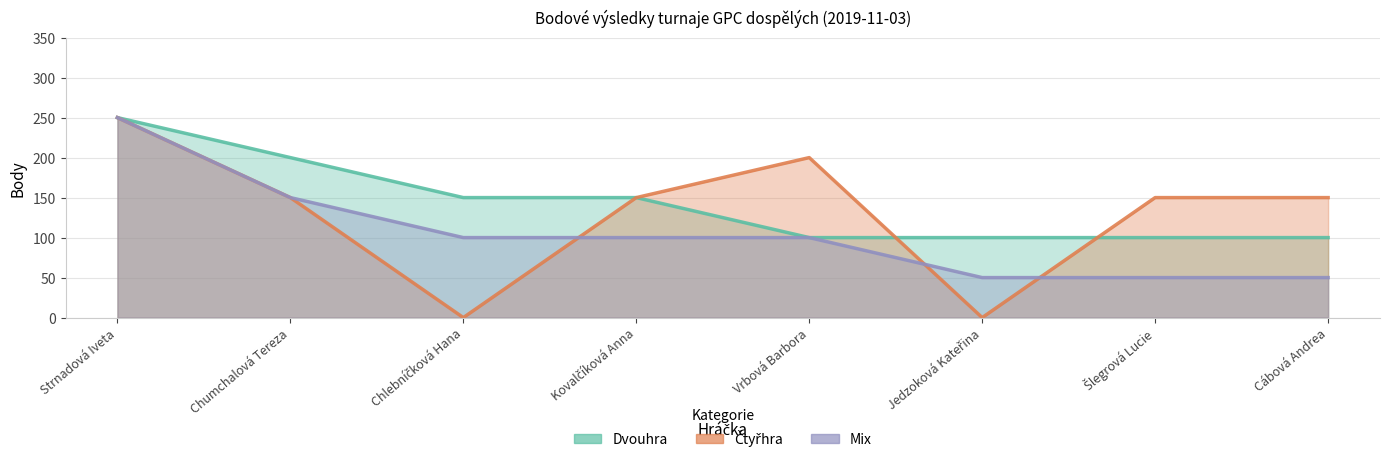

What position from the right is Chlebníčková Hana?

6